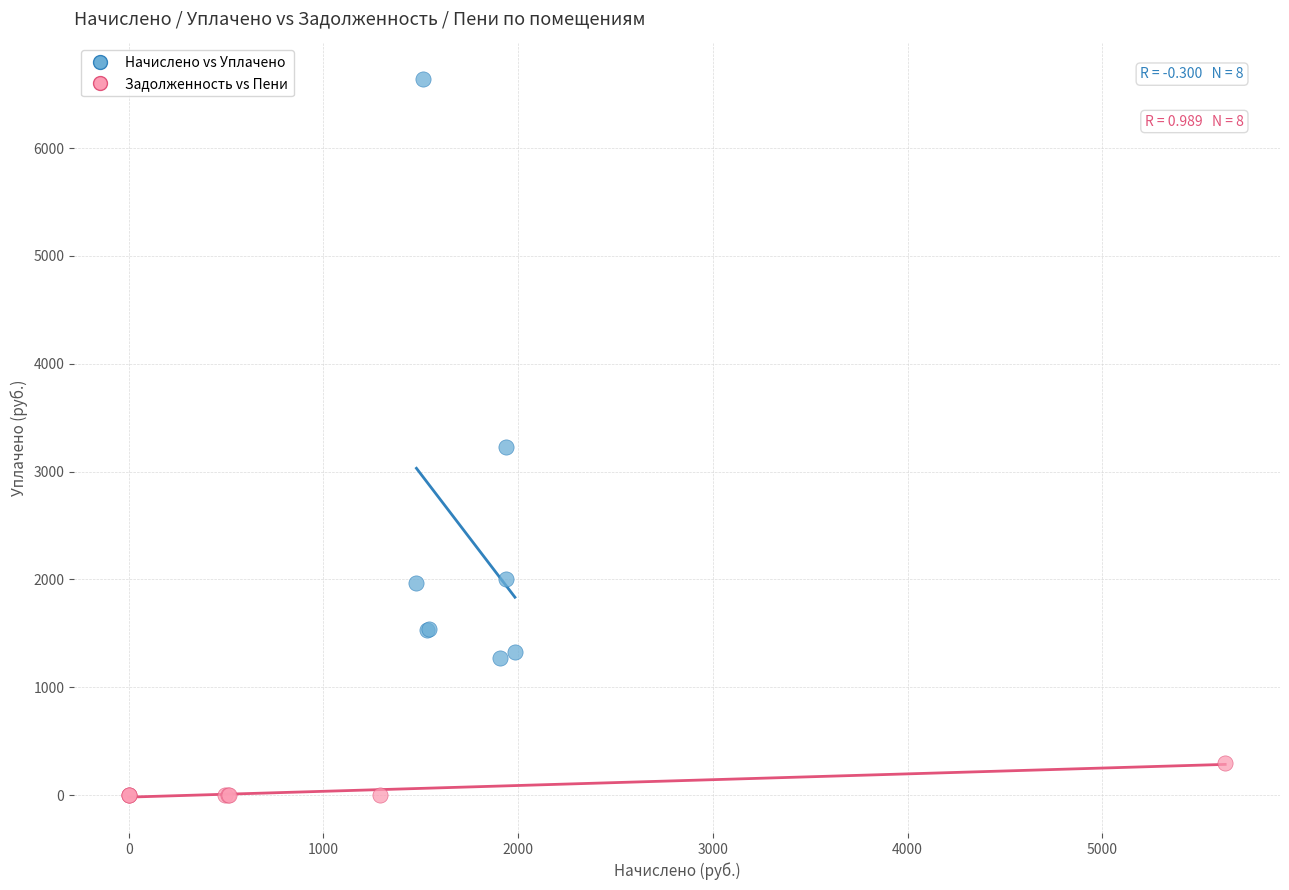

Which series contains the lowest Y value?

Задолженность vs Пени